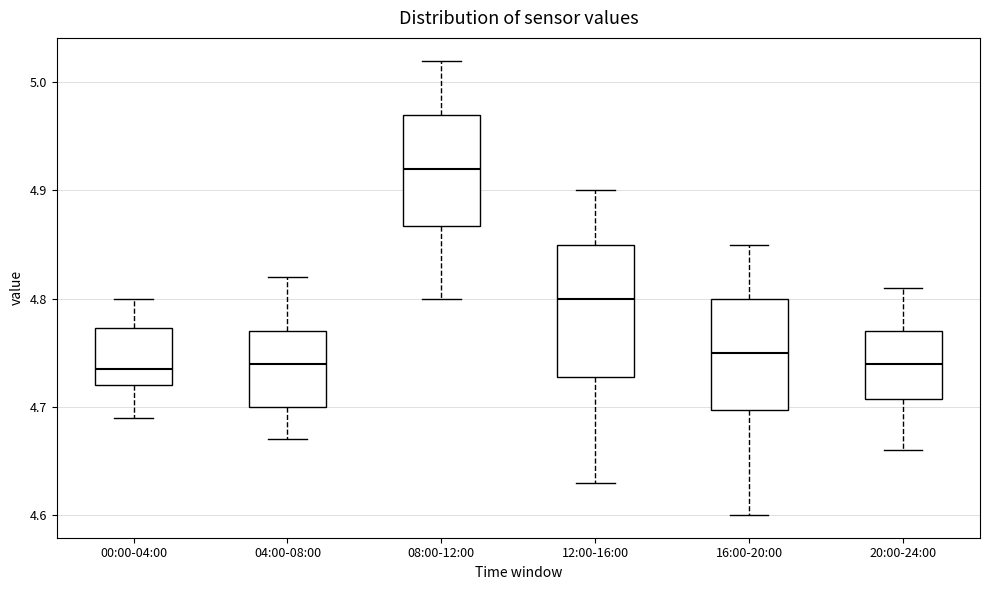

Reading left to right, read every box against the y-axis: the position of its median line, the range the box covers, and the ends of its whiskers. The values are not printed on the chart, so give them approximately, as read against the axis.

00:00-04:00: median 4.74, box 4.72 to 4.77, whiskers 4.69 to 4.80
04:00-08:00: median 4.74, box 4.70 to 4.77, whiskers 4.67 to 4.82
08:00-12:00: median 4.92, box 4.87 to 4.97, whiskers 4.80 to 5.02
12:00-16:00: median 4.80, box 4.73 to 4.85, whiskers 4.63 to 4.90
16:00-20:00: median 4.75, box 4.70 to 4.80, whiskers 4.60 to 4.85
20:00-24:00: median 4.74, box 4.71 to 4.77, whiskers 4.66 to 4.81